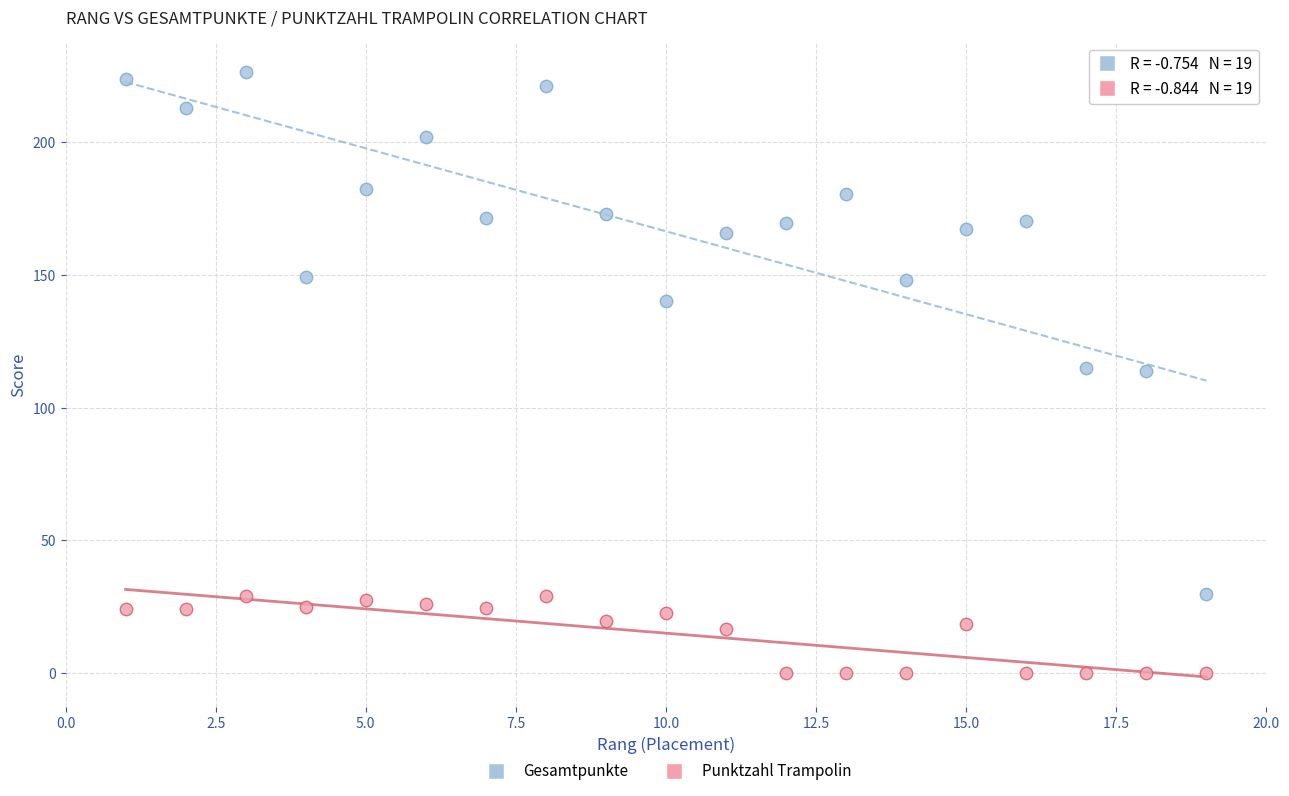

What are all the series names shown in the legend?

Gesamtpunkte, Punktzahl Trampolin